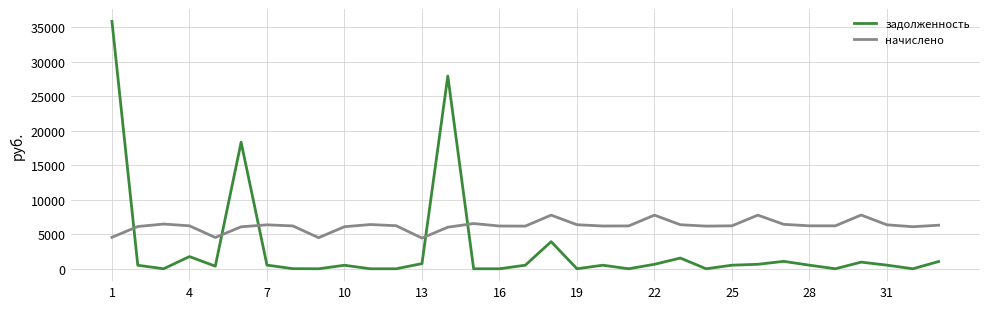

Which series has the largest total across all categories?

начислено